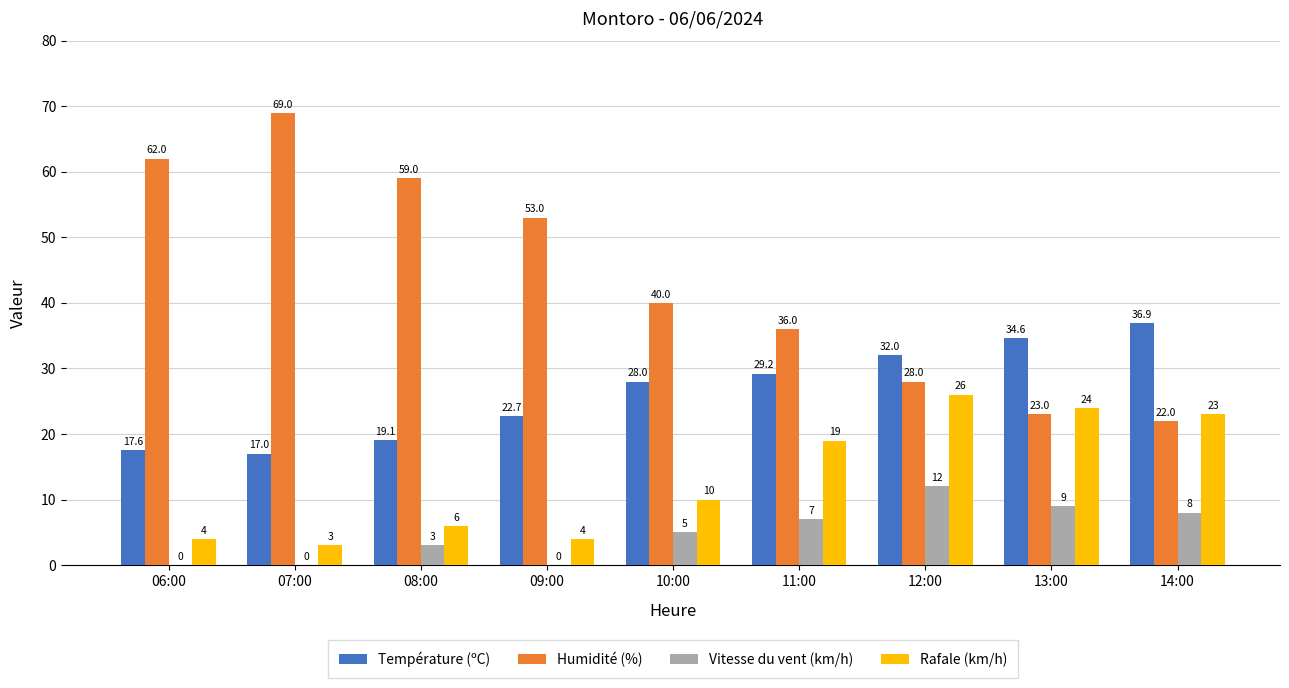

What is the average value of the Température (ºC) series?

26.3